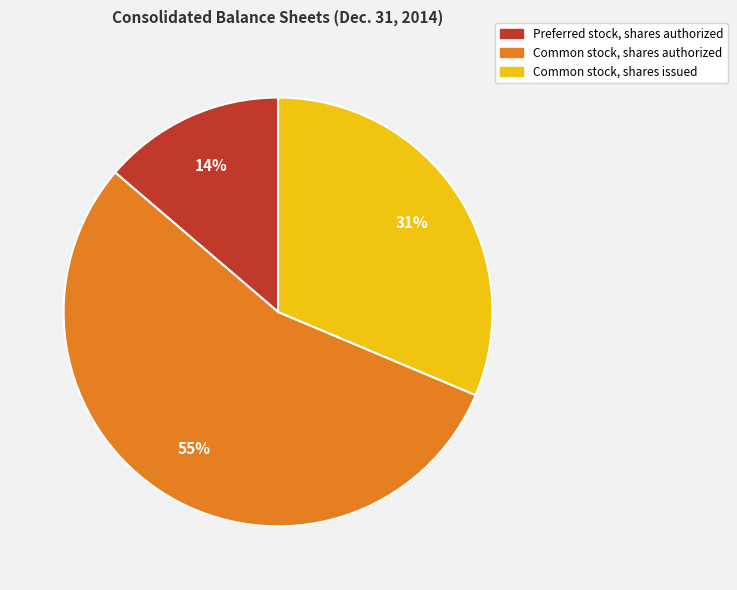

True or false: Common stock, shares issued accounts for 31% of the total.

True